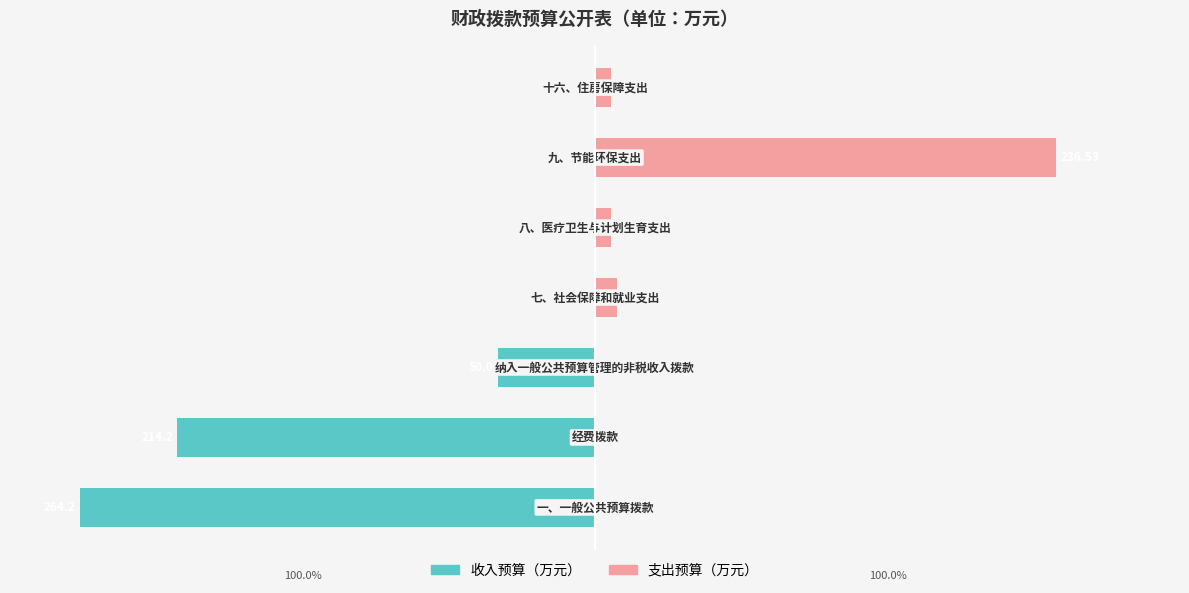

How many positive values does the 支出预算（万元） series have?

4